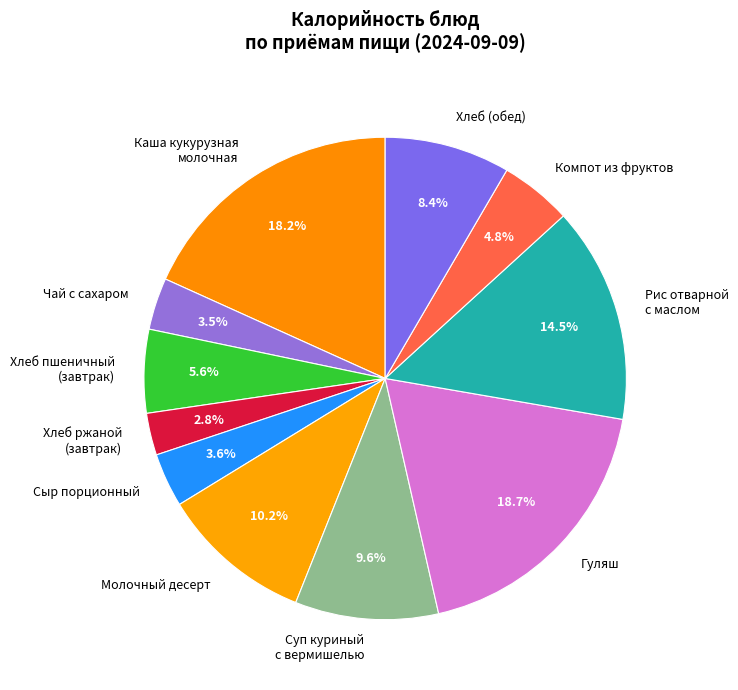

To the nearest percent, what percentage of the pie is Молочный десерт?

10%